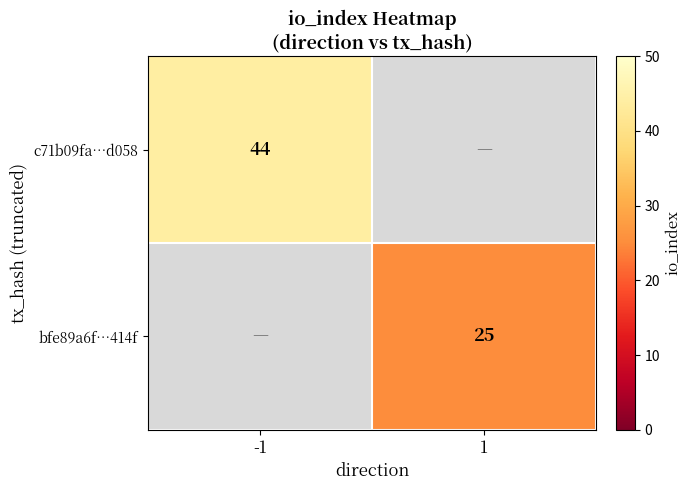

At how many categories does at least one series exceed 29?

1